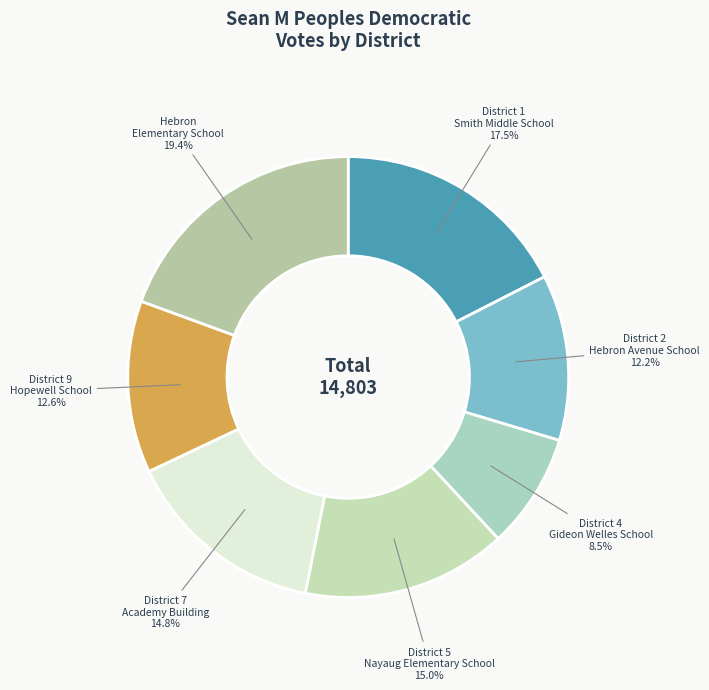

How many slices are in this pie chart?

7